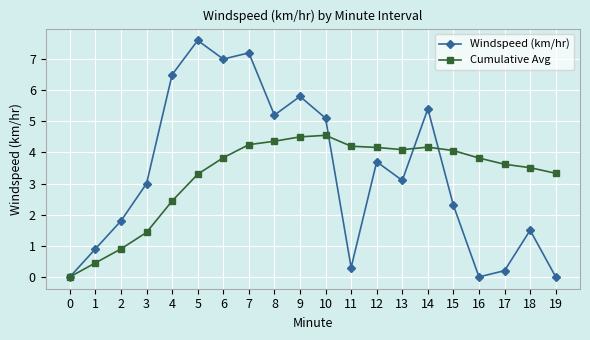

The value of Cumulative Avg at 18 is 3.5. True or false?

True